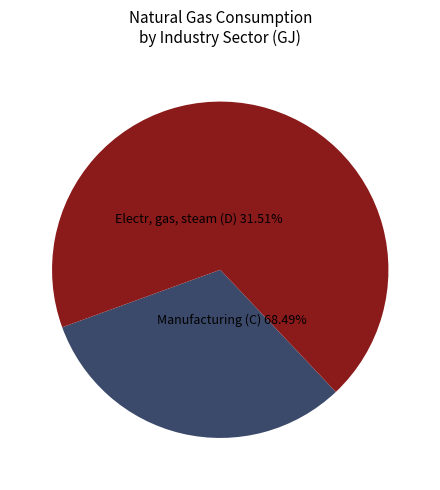

Is there a majority slice in this chart?

Yes